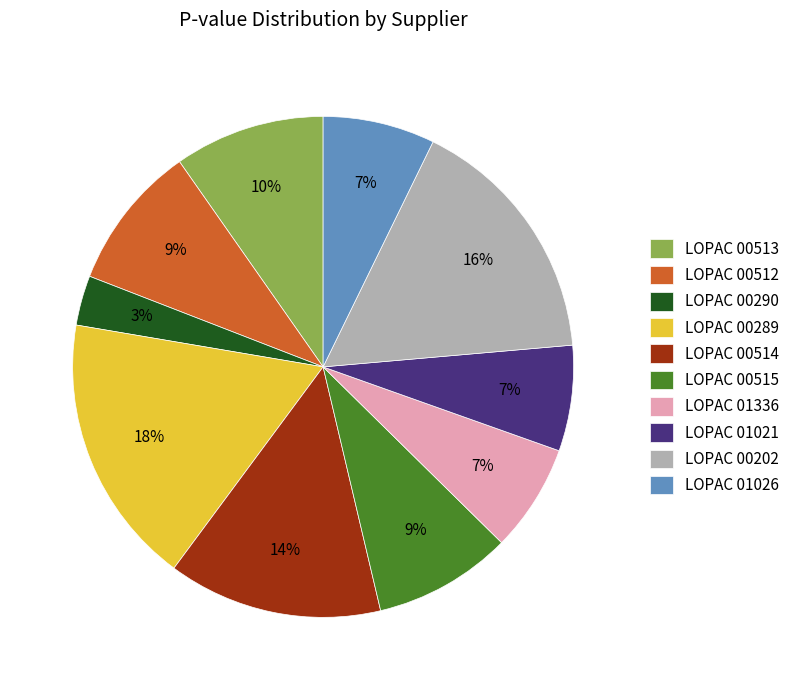

To the nearest percent, what is the combined percentage of LOPAC 00202 and LOPAC 00515?

25%